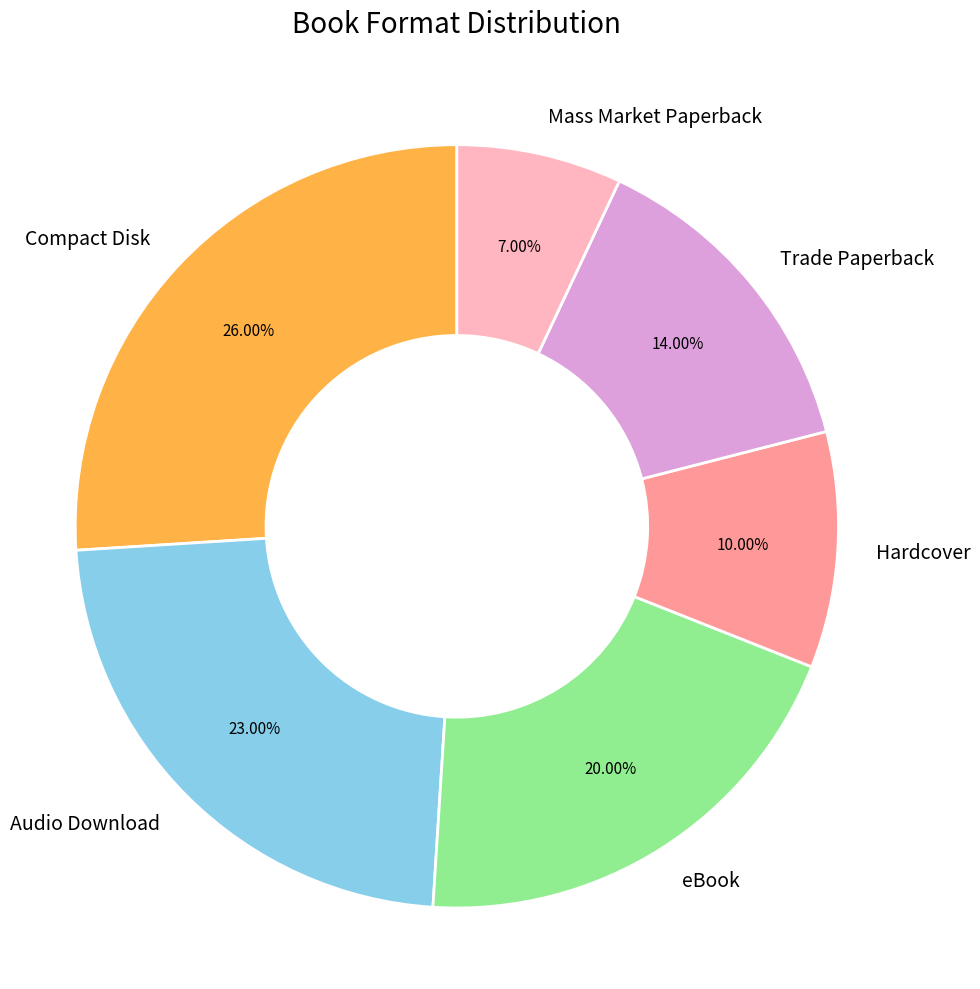

True or false: Compact Disk accounts for 26% of the total.

True